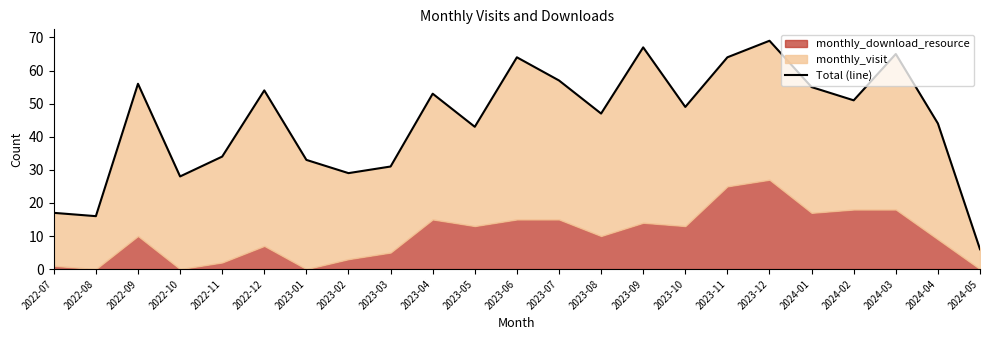

List the labels in order of value, largest first.

2023-12, 2023-09, 2024-03, 2023-06, 2023-11, 2023-07, 2022-09, 2024-01, 2022-12, 2023-04, 2024-02, 2023-10, 2023-08, 2024-04, 2023-05, 2022-11, 2023-01, 2023-03, 2023-02, 2022-10, 2022-07, 2022-08, 2024-05